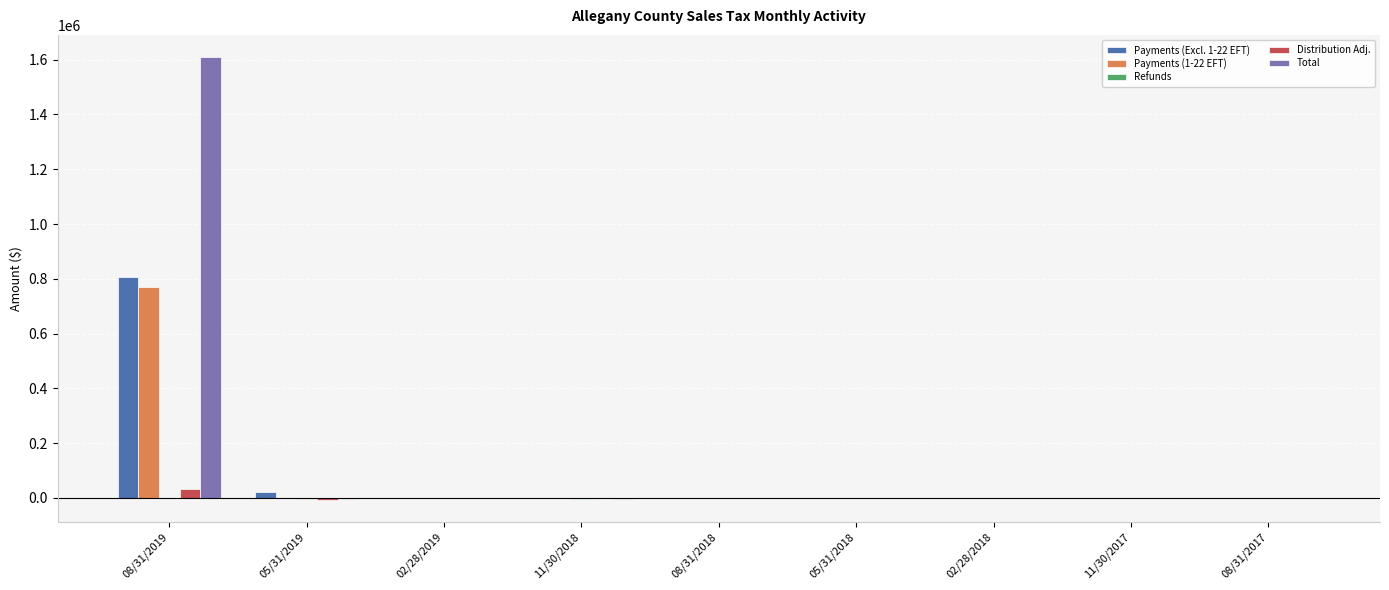

The value of Payments (1-22 EFT) at 08/31/2017 is 0.0. True or false?

True